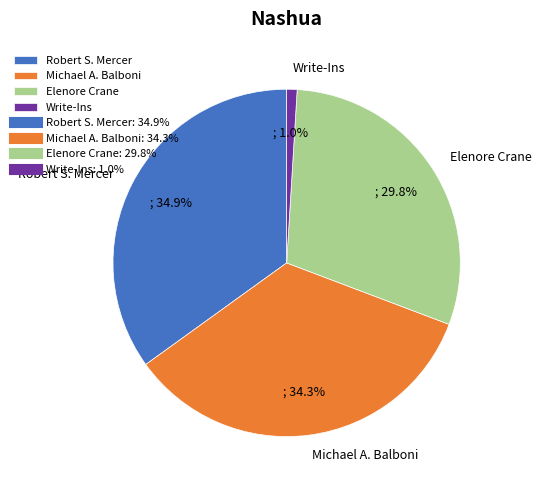

To the nearest percent, what is the difference between the largest and smallest slice percentages?

34%